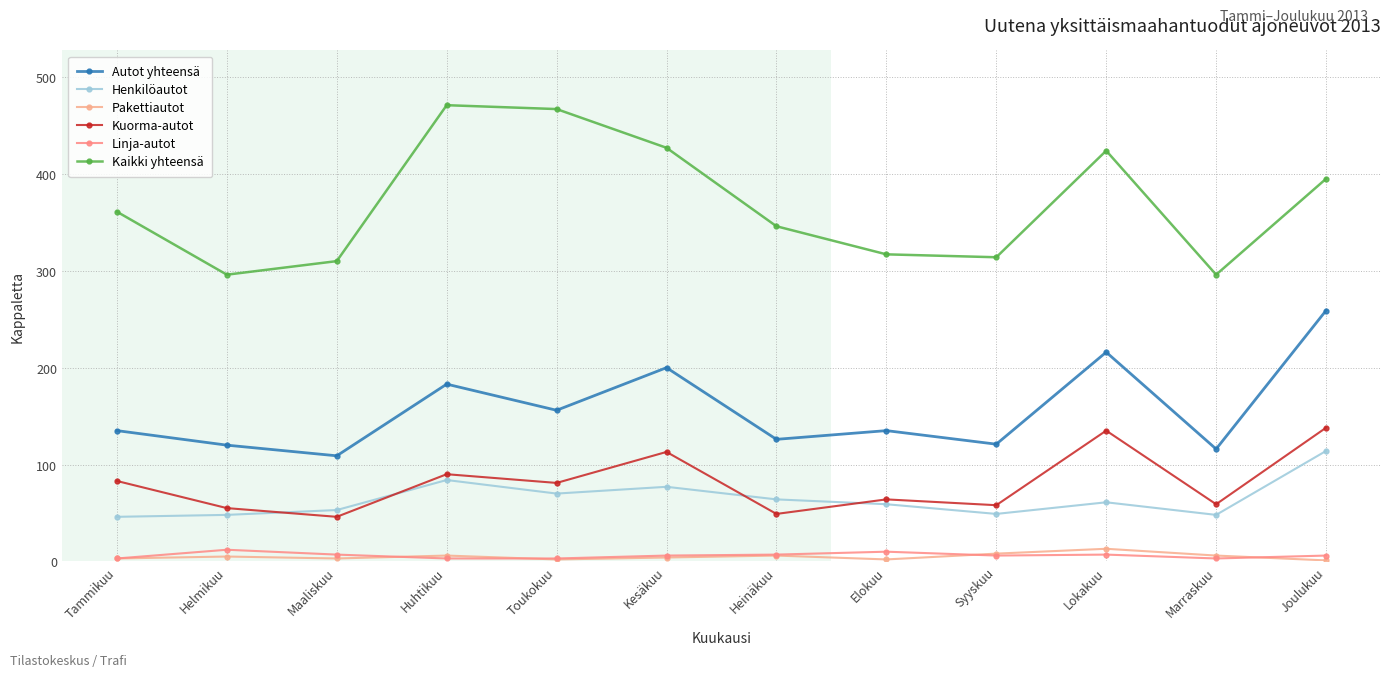

At which category is the sum across all series the highest?

Joulukuu